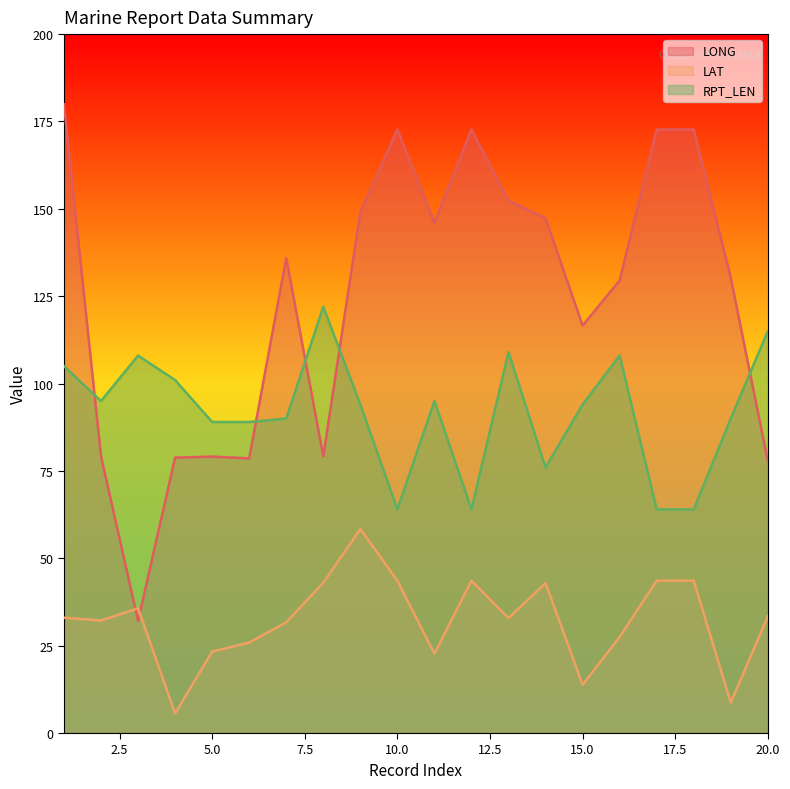

Where does the LONG series first go above 135?

1